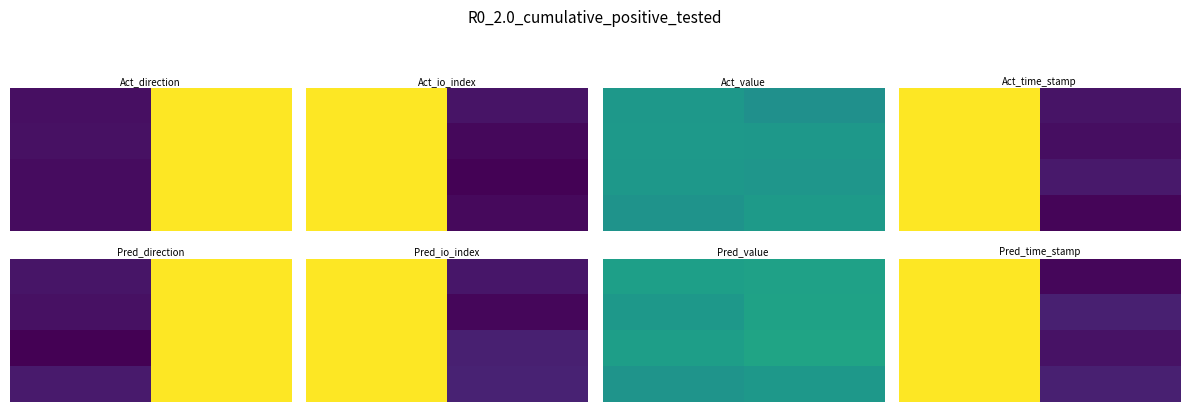

What is the spread (max minus min) of values at 1?

0.1